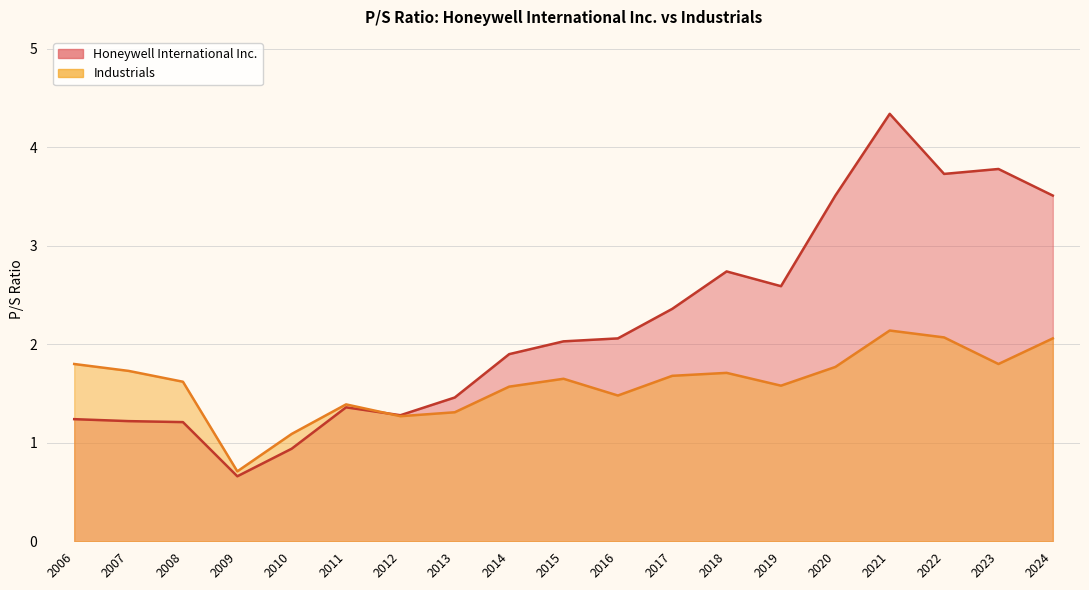

The Industrials series shows 1.9 at 2010-02-12. True or false?

False